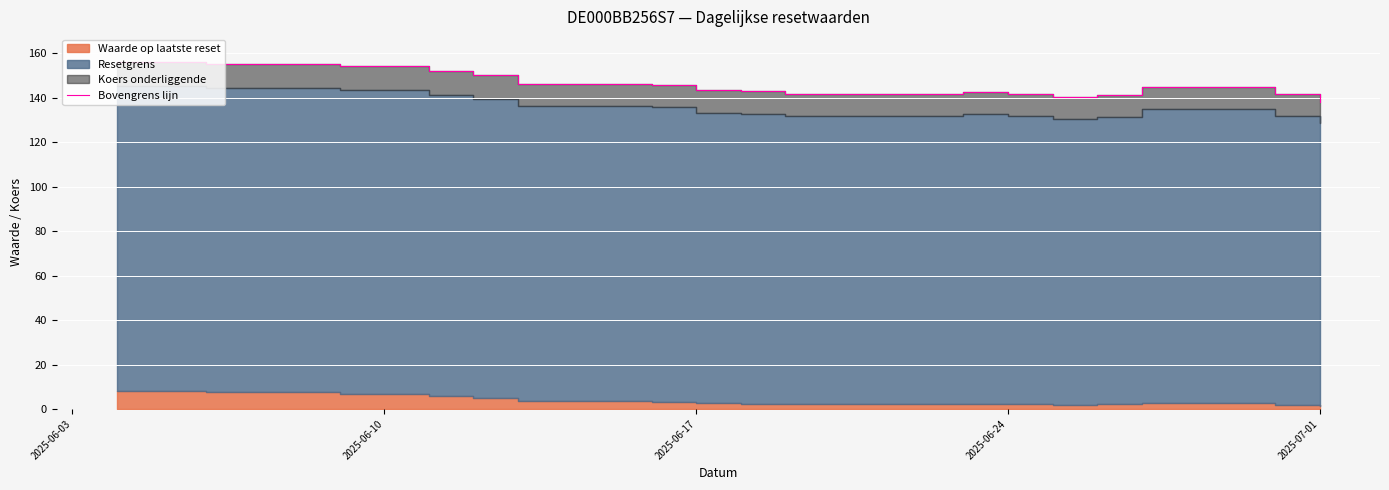

The chart shows a value of 98.8 at 5. True or false?

False